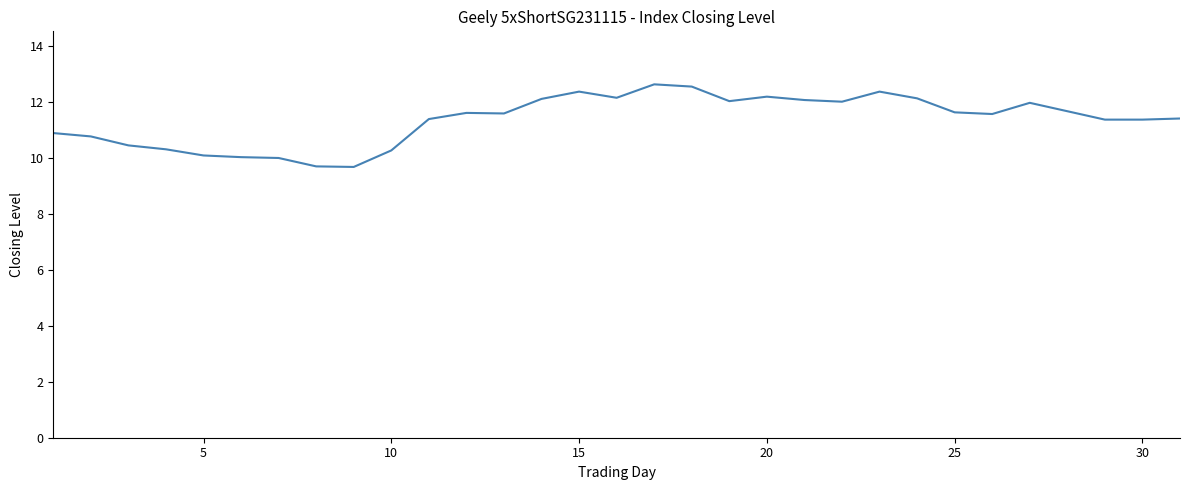

What is the maximum value shown in the chart?

12.6